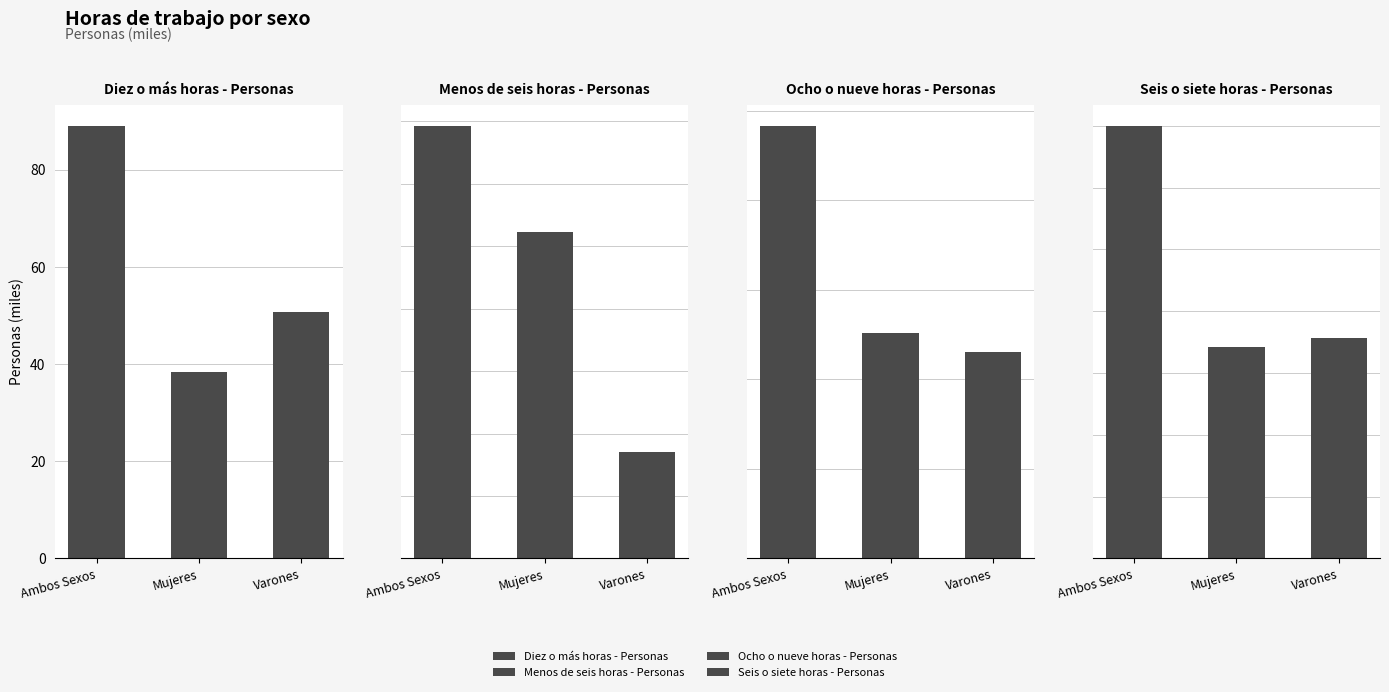

What is the label of the 2nd bar from the left?

Mujeres